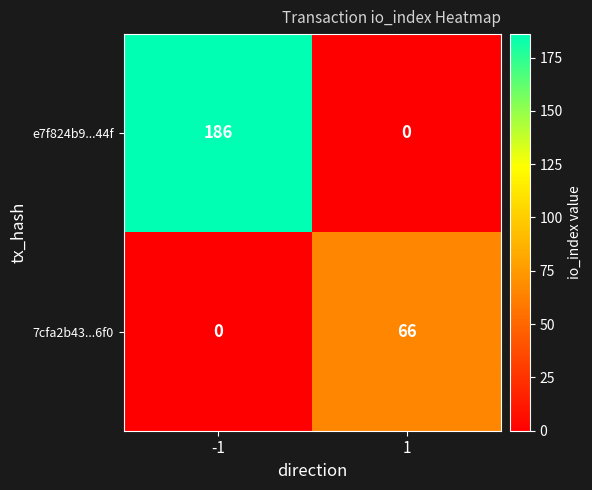

At which category does the chart reach its peak across all series?

-1